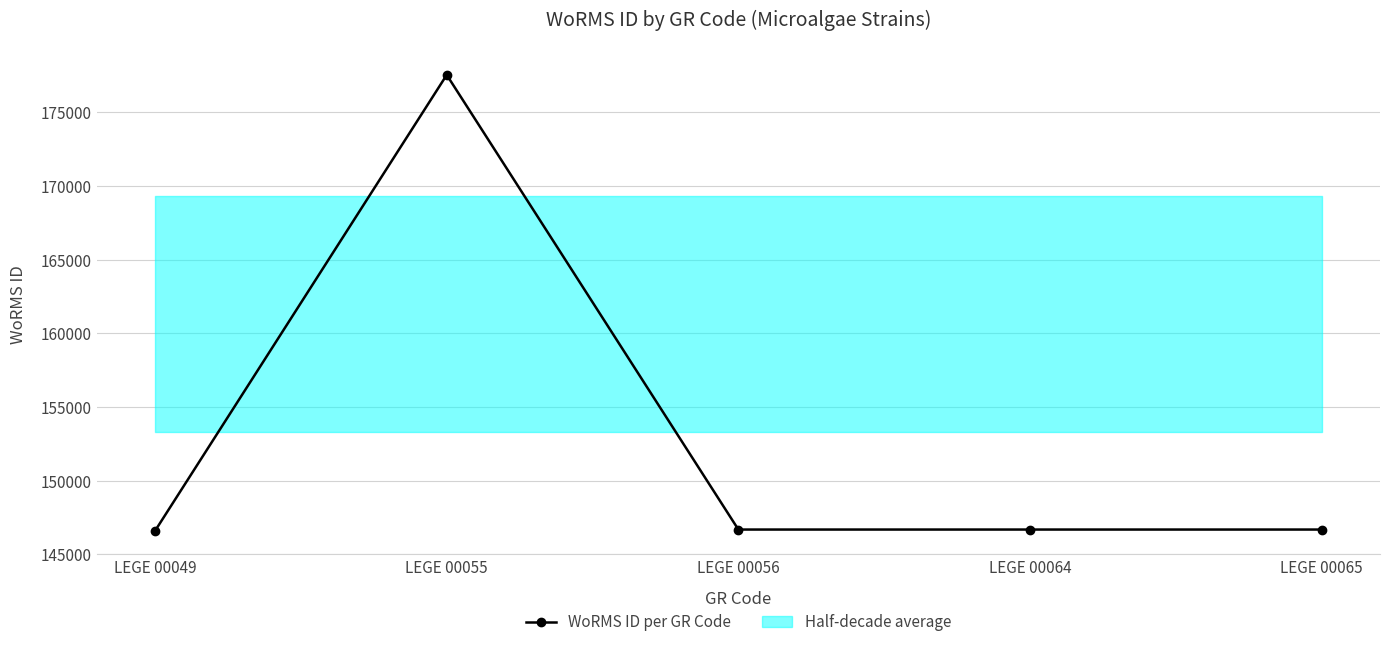

What is the difference between the values at LEGE 00055 and LEGE 00049?

30936